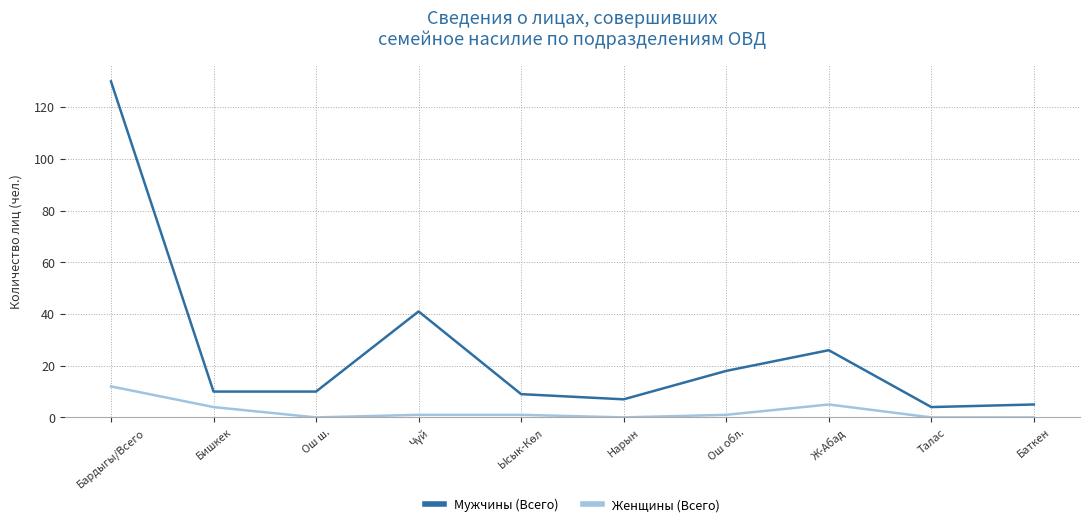

What is the maximum value for Женщины (Всего)?

12